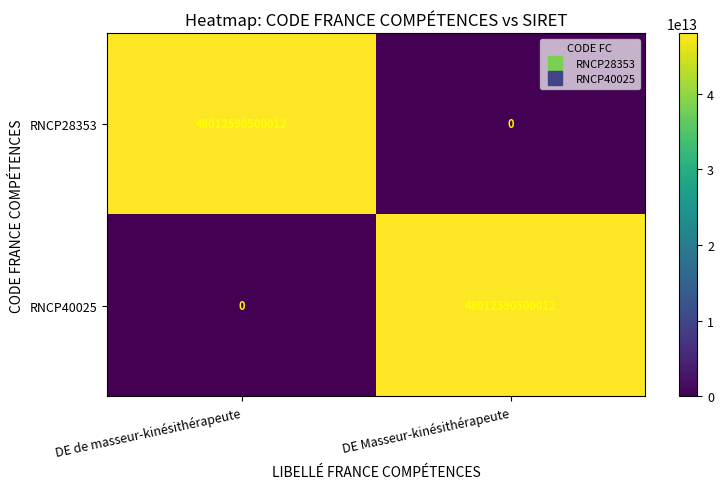

At how many categories does at least one series exceed 605400092525?

2